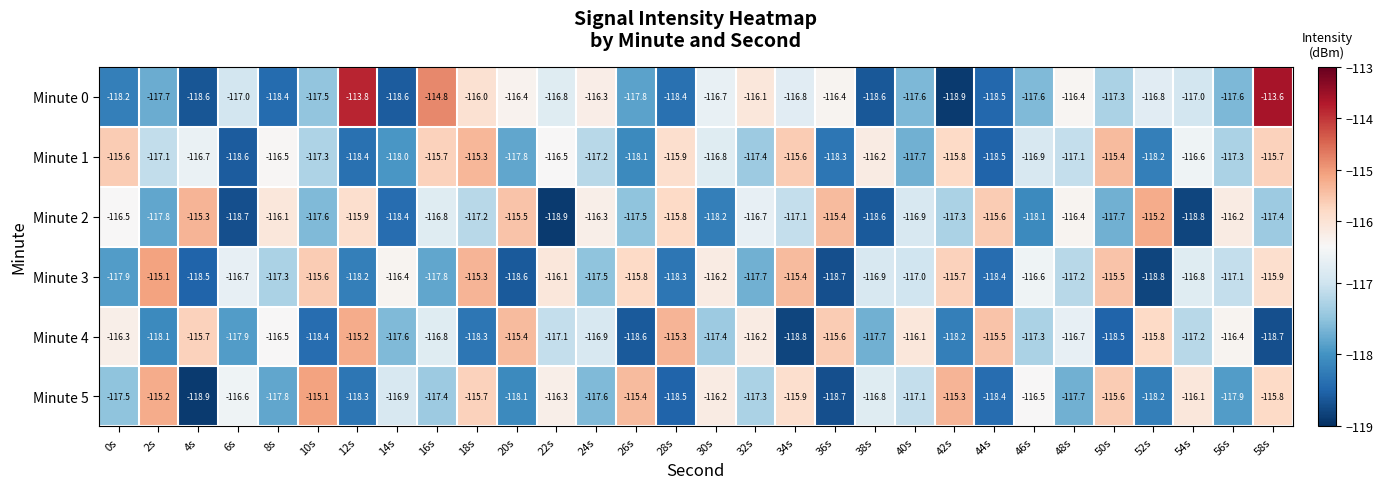

What is the total value across all series at 14s?

-705.9